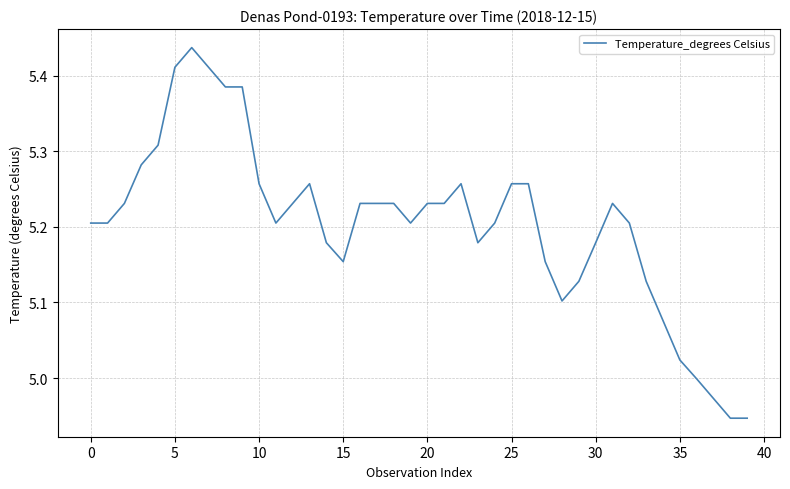

What is the difference between the maximum and minimum values?

0.5